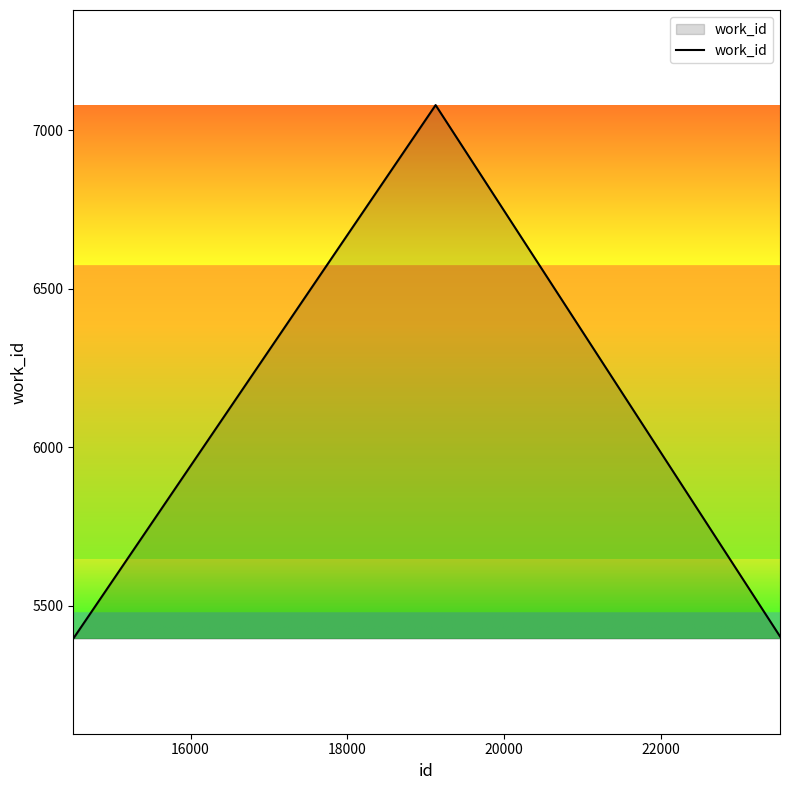

What is the difference between the maximum and second lowest values?

1676